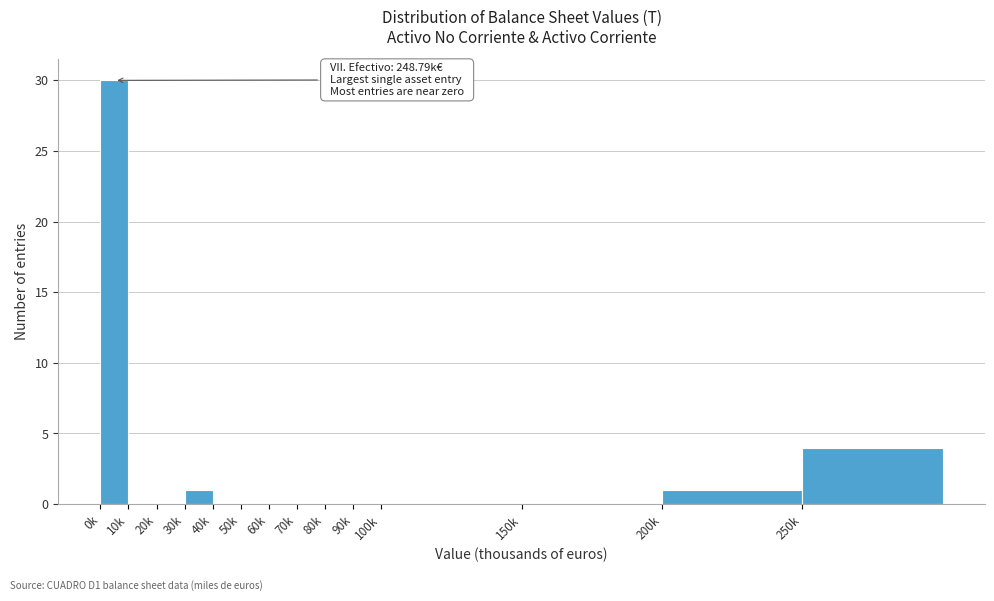

Reading left to right, extract all data points from this chart.

0k=30	10k=0	20k=0	30k=1	40k=0	50k=0	60k=0	70k=0	80k=0	90k=0	100k=0	150k=0	200k=1	250k=4